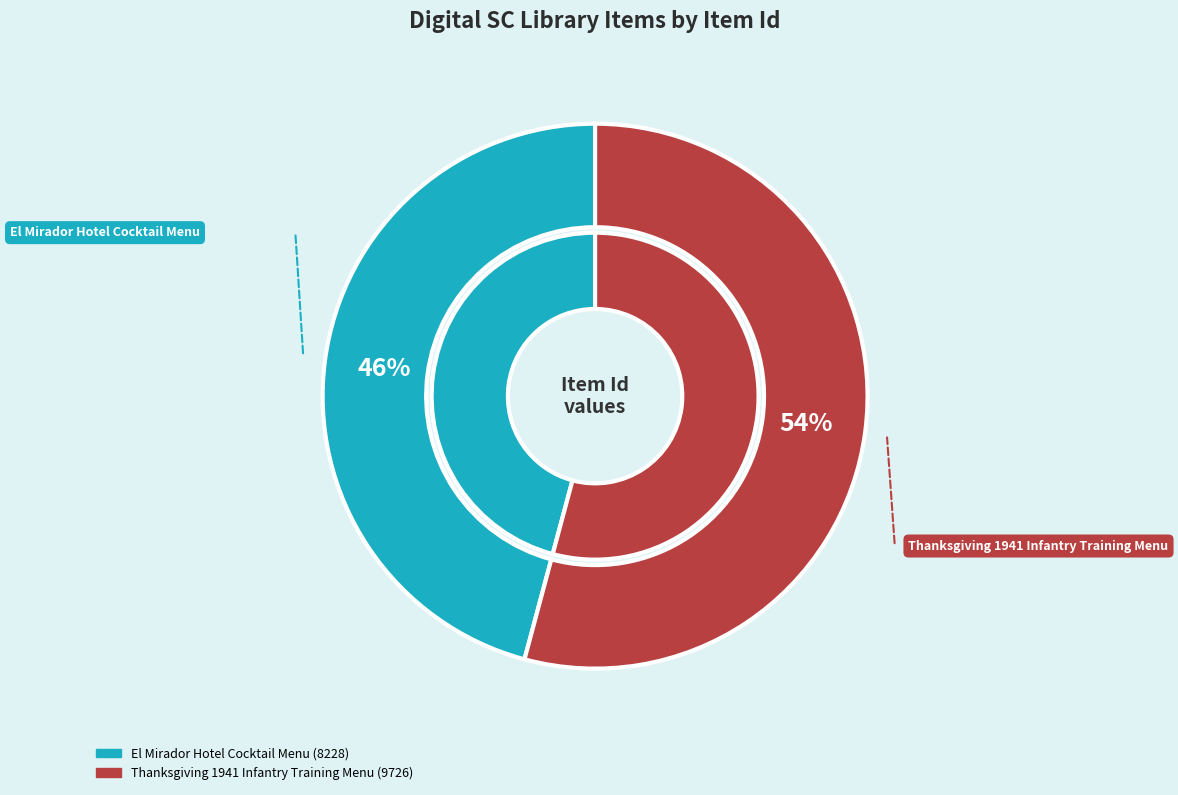

To the nearest percent, what is the difference between the largest and smallest slice percentages?

8%